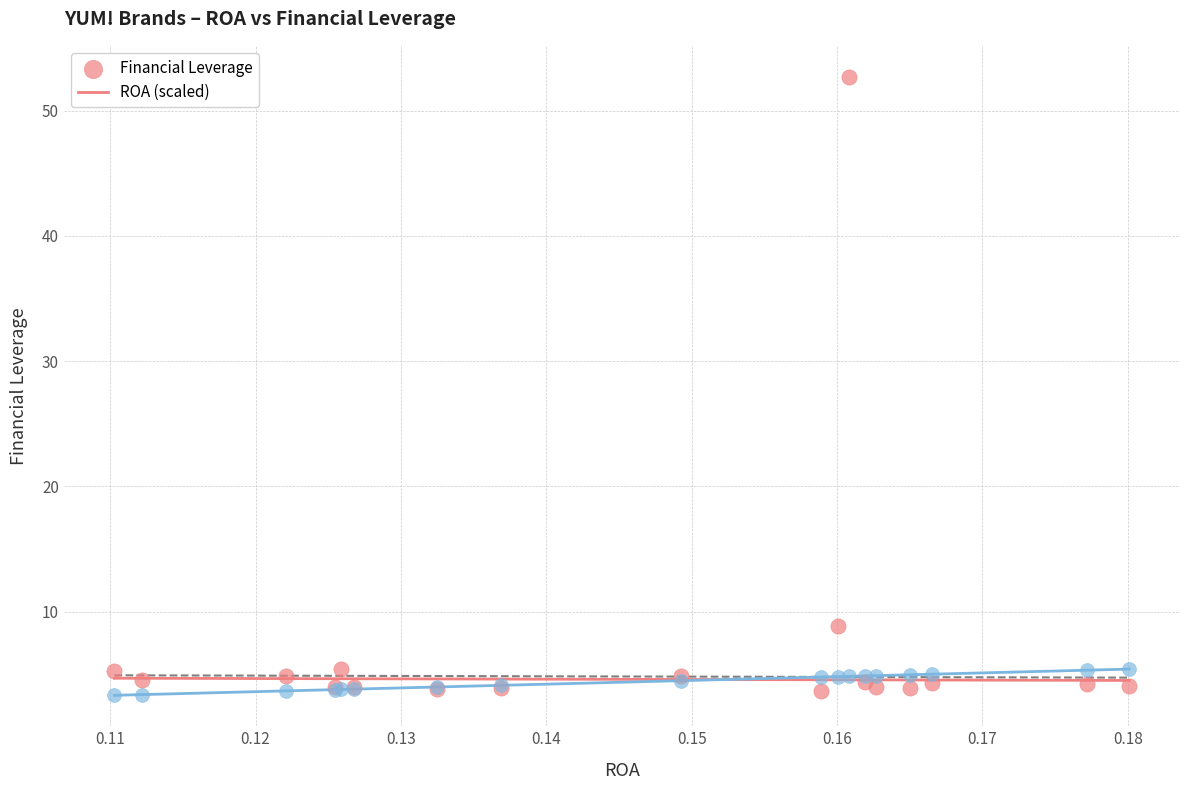

In the Financial Leverage series, what Y value is closest to 28?

8.9